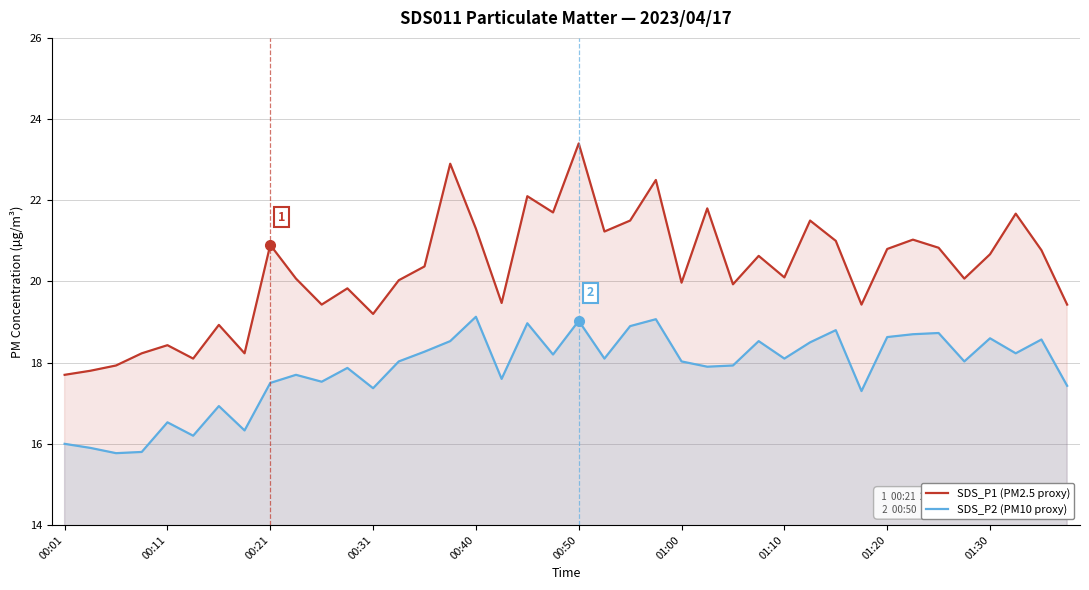

True or false: SDS_P2 (PM10 proxy) and SDS_P1 (PM2.5 proxy) intersect in this chart.

False